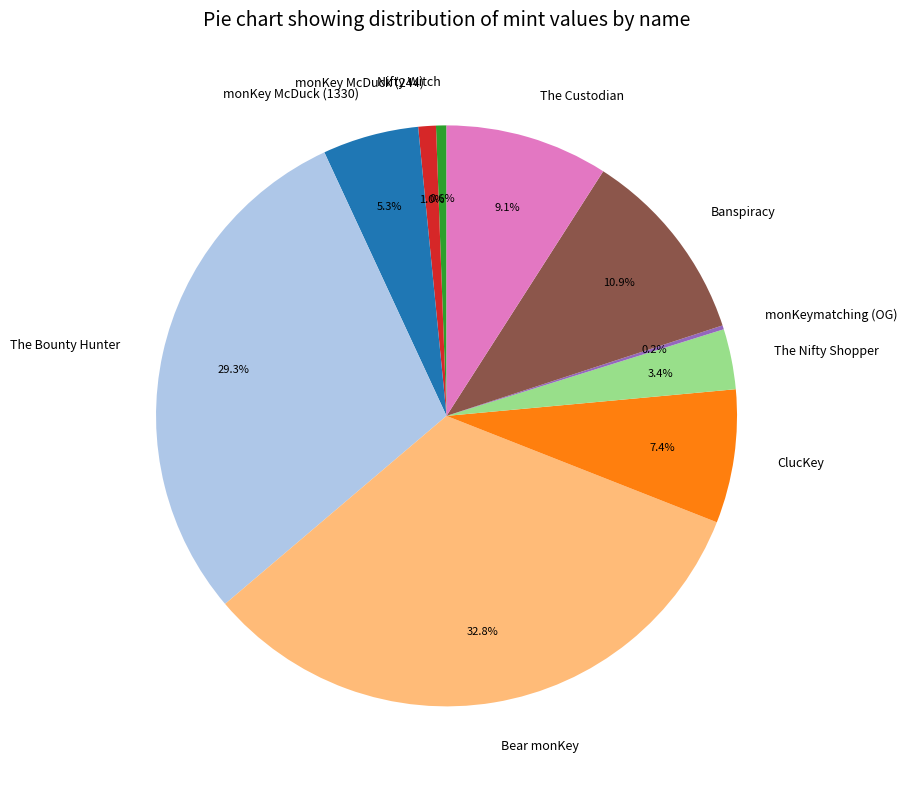

Is it true that The Bounty Hunter is 29% of the pie?

True